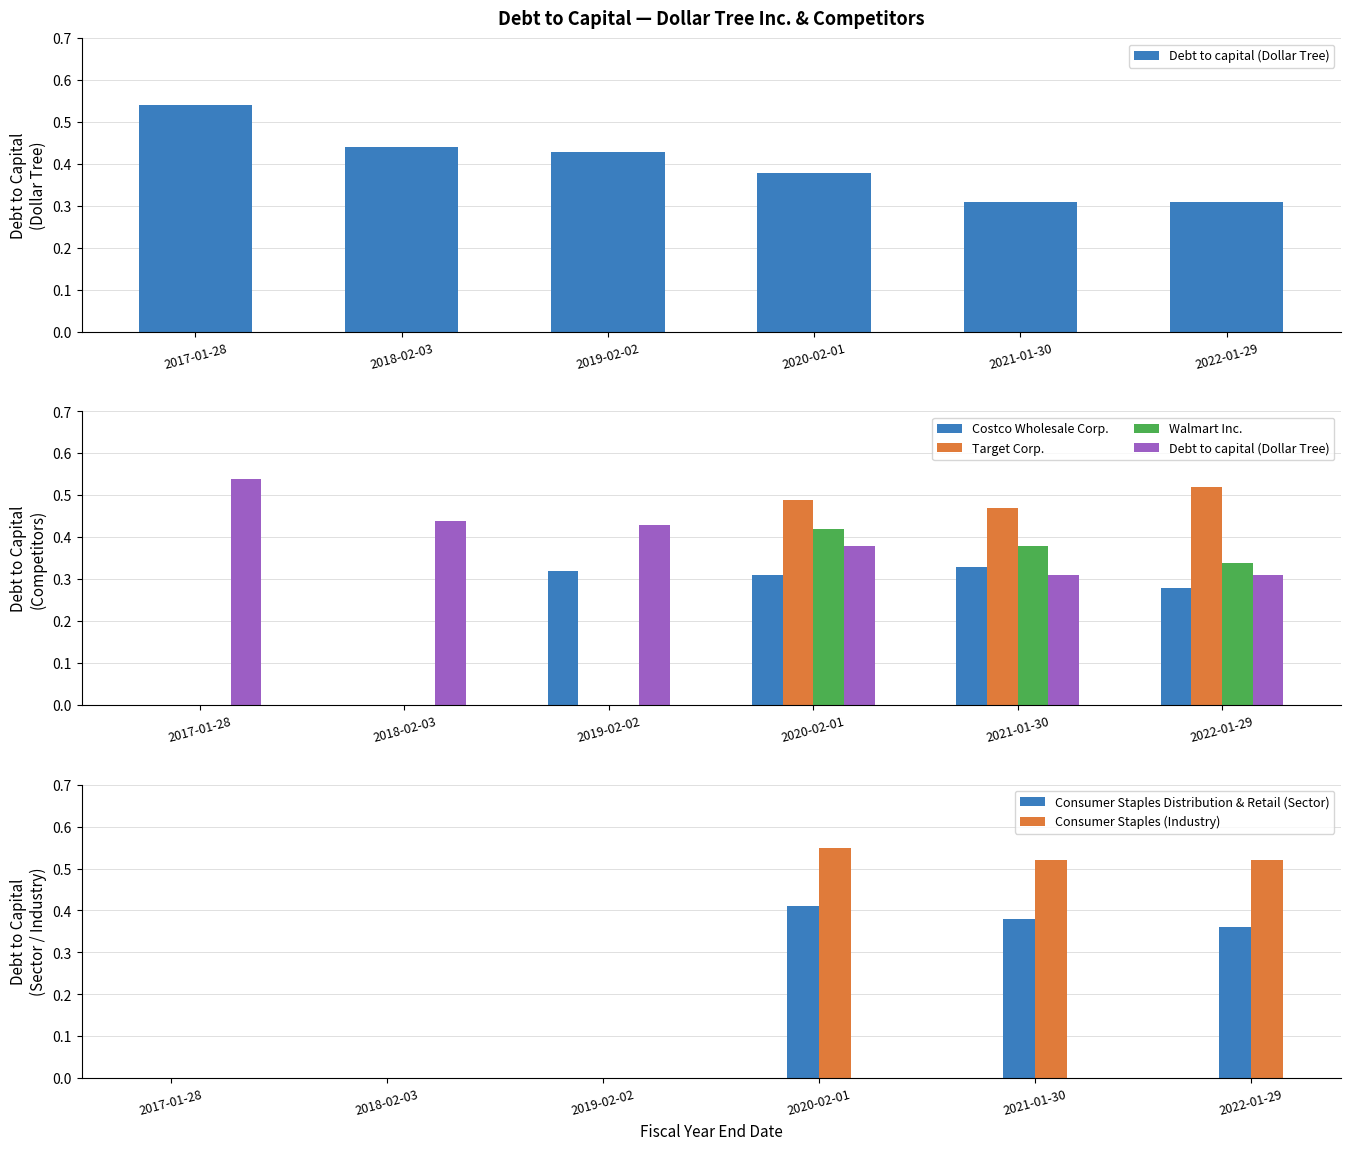

Which category has the lowest value across all series?

2017-01-28